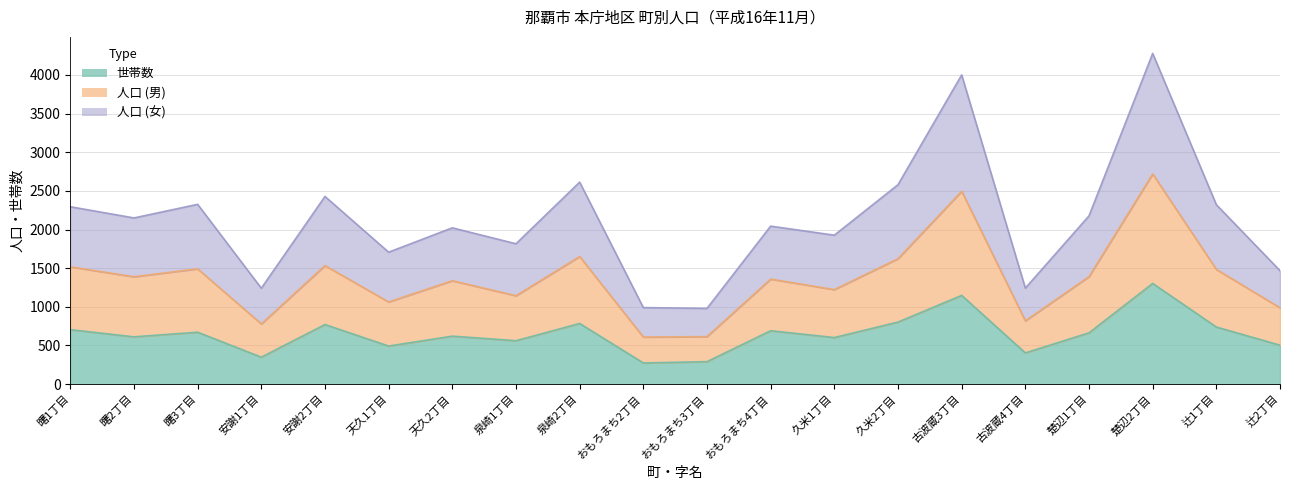

How many categories are shown in the chart?

20